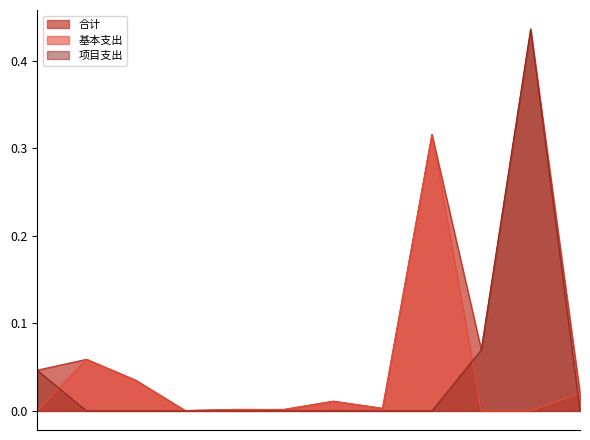

The value of 项目支出 at 2082702 is 0.2. True or false?

False